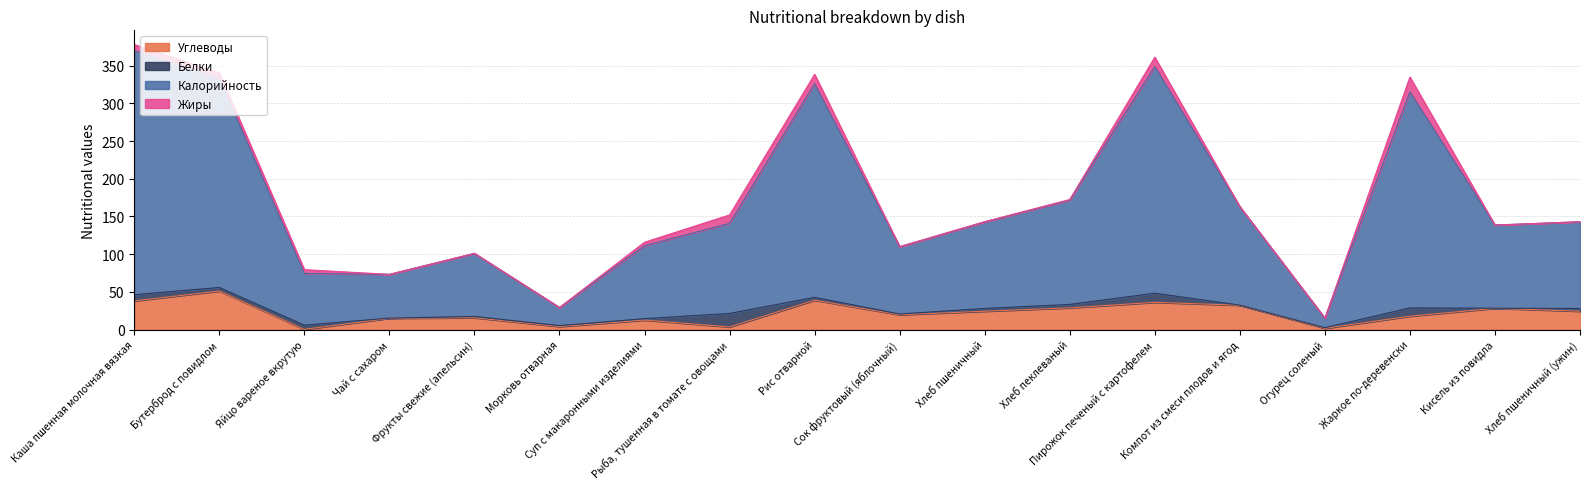

What is the sum of the Углеводы values at Бутерброд с повидлом and Хлеб пшеничный (ужин)?

75.4